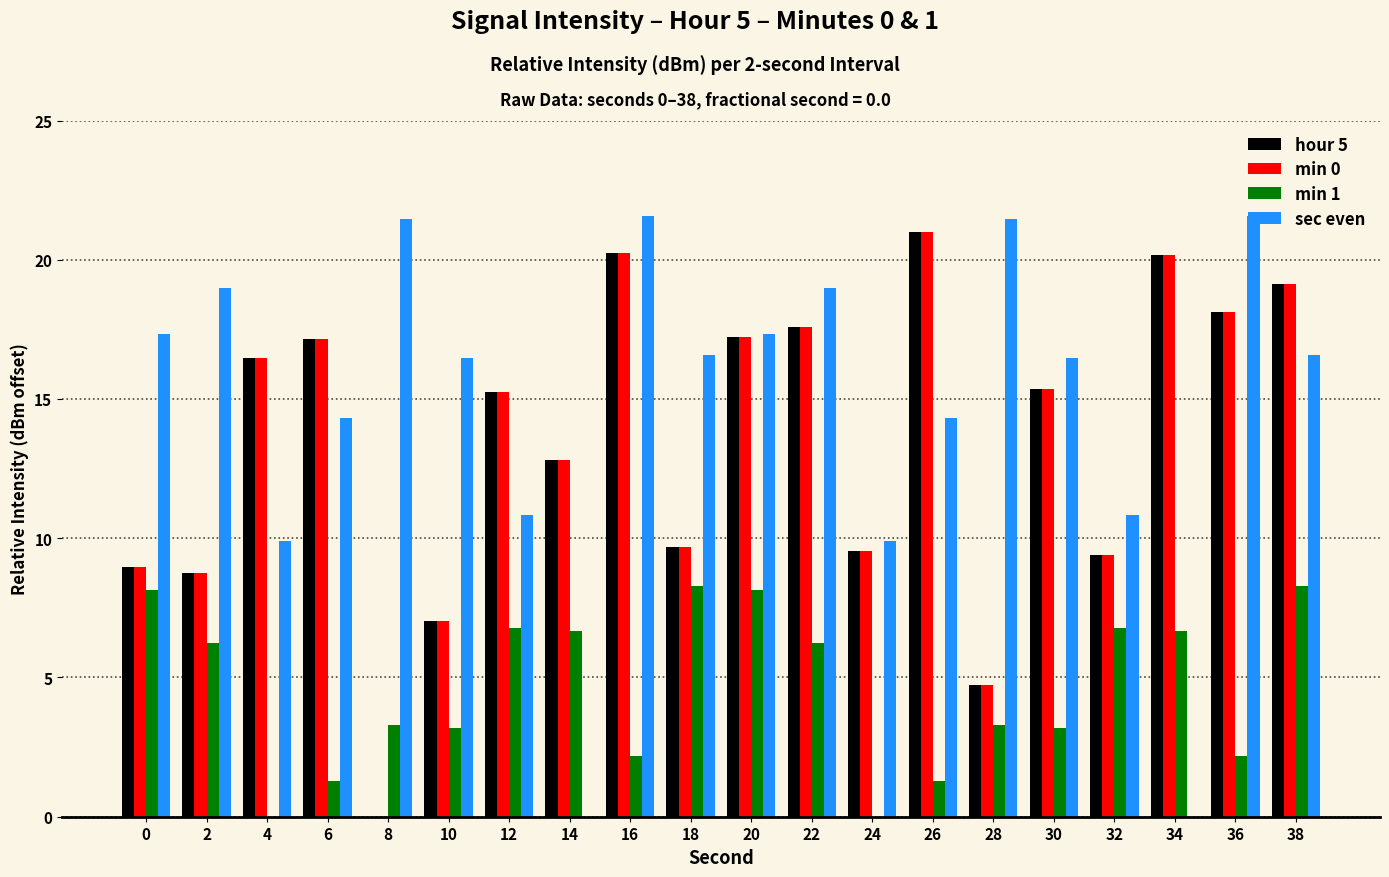

What is the total value across all series at 12?

48.1